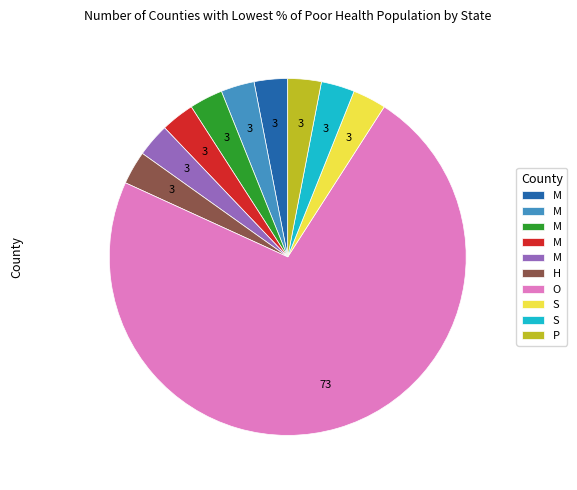

Is there a majority slice in this chart?

Yes